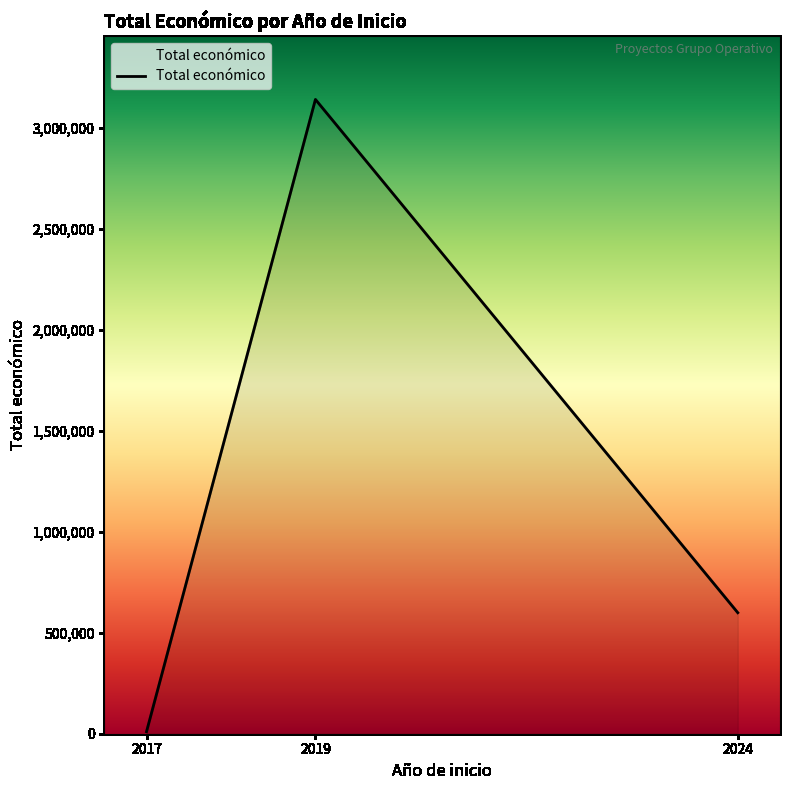

Which has a higher value, 2017 or 2019?

2019